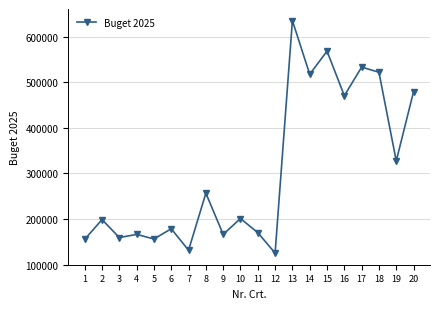

How many values are below 201173?

10